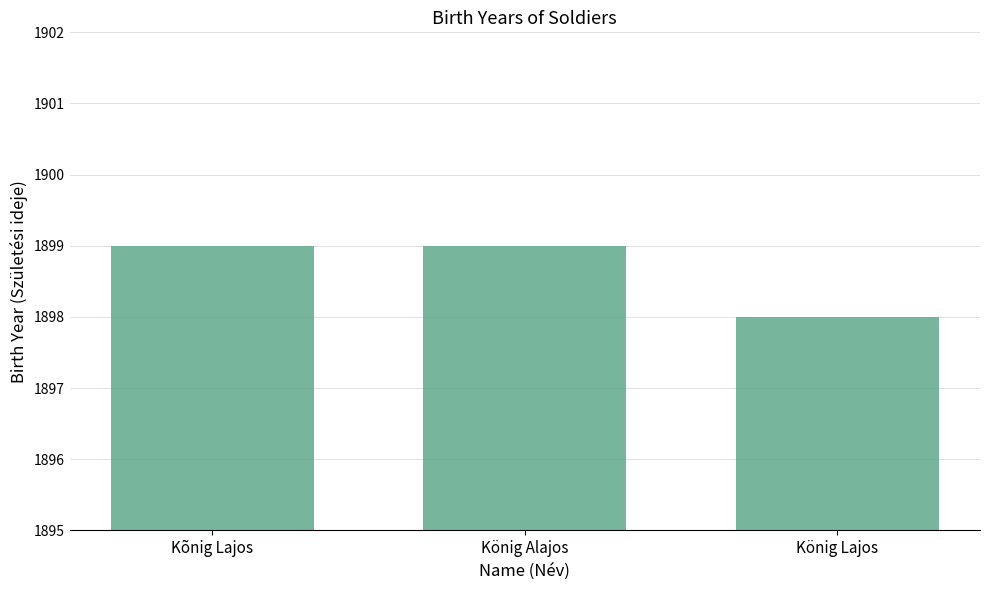

True or false: the data shows 1898 at König Lajos.

True